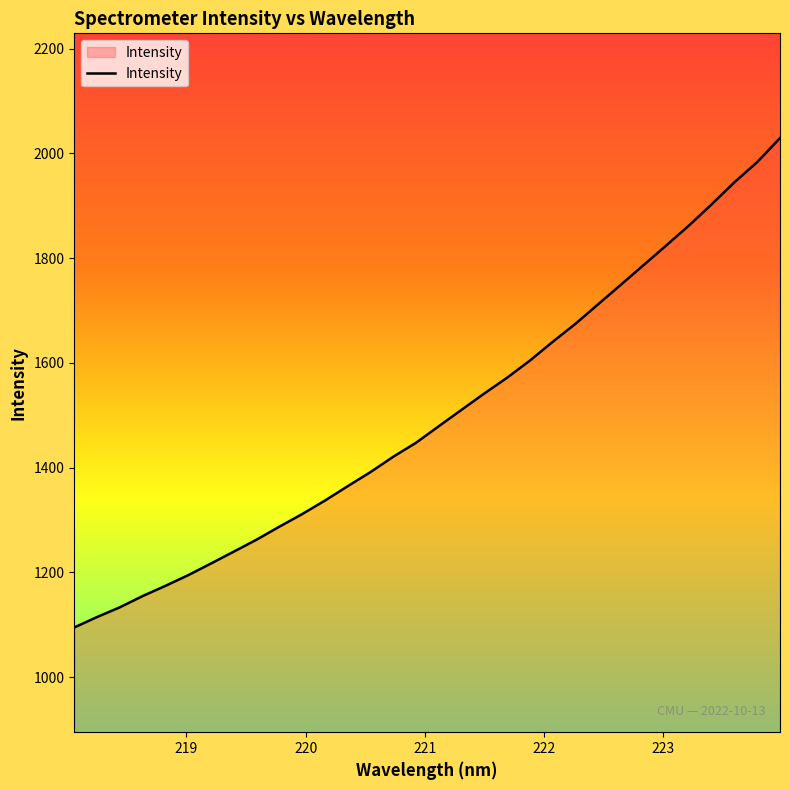

What is the minimum value shown in the chart?

1094.6